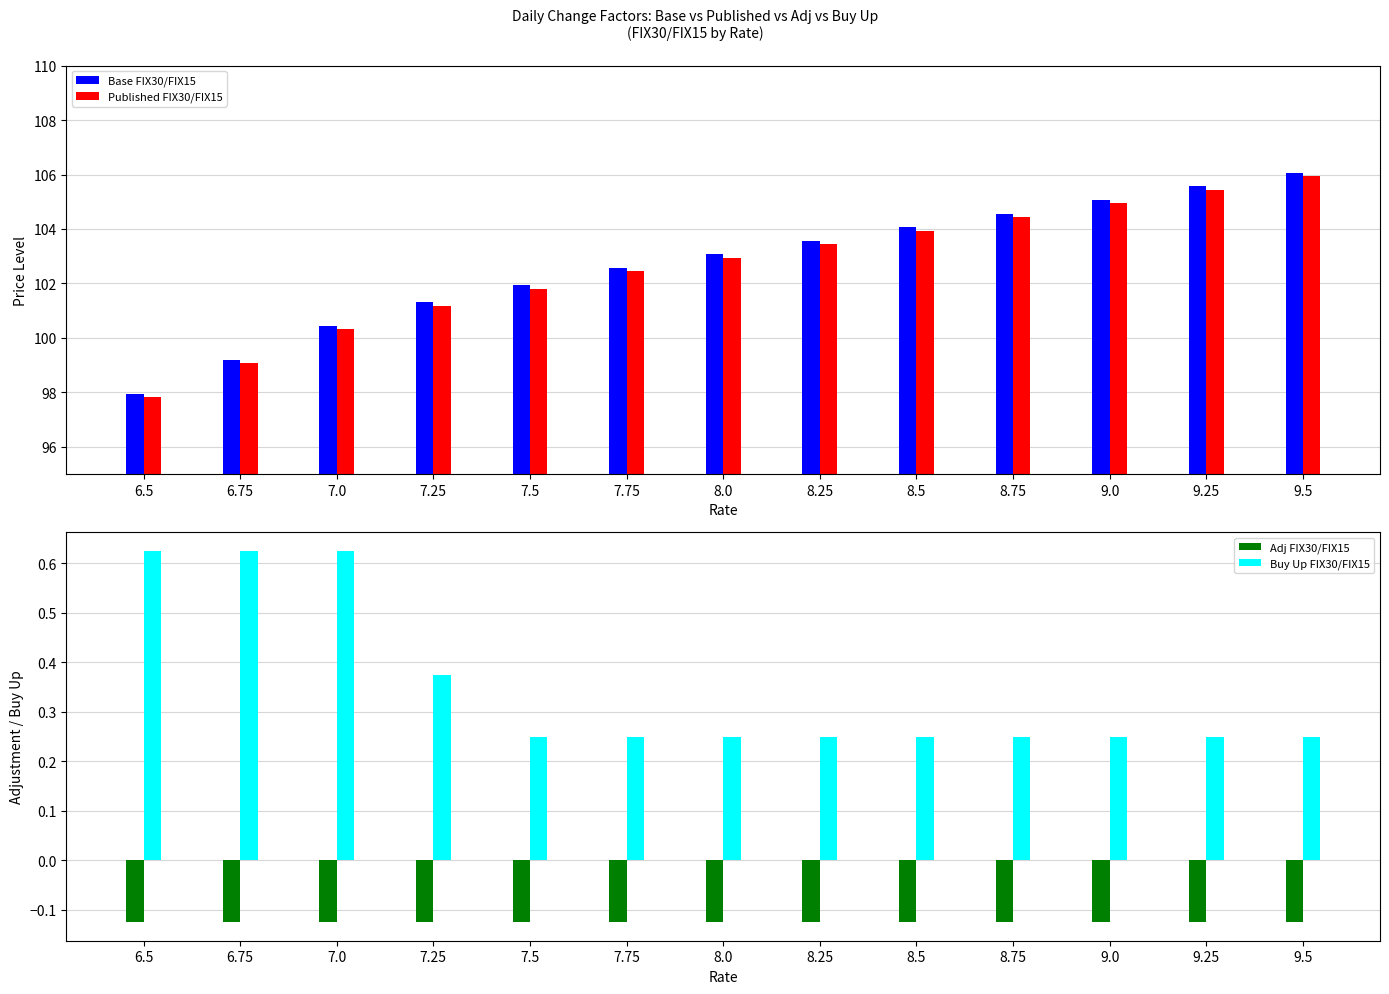

Rank the series by their maximum value, from highest to lowest.

Base FIX30/FIX15, Published FIX30/FIX15, Buy Up FIX30/FIX15, Adj FIX30/FIX15